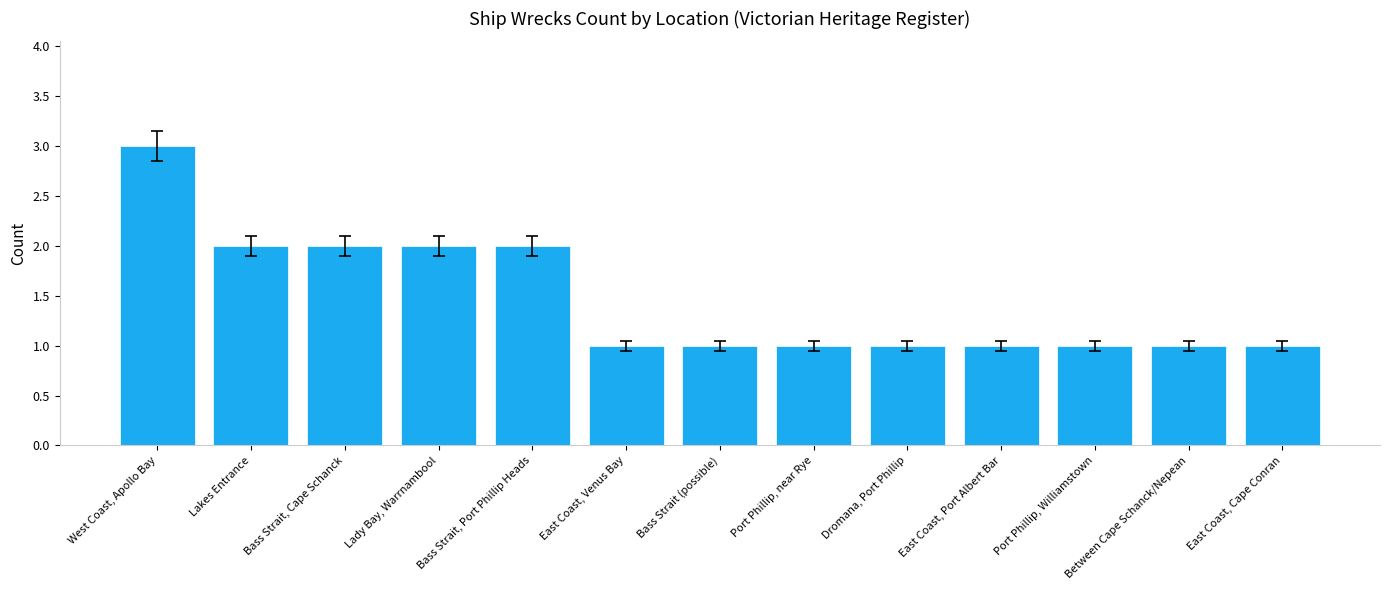

What is the difference between the maximum and minimum values?

2